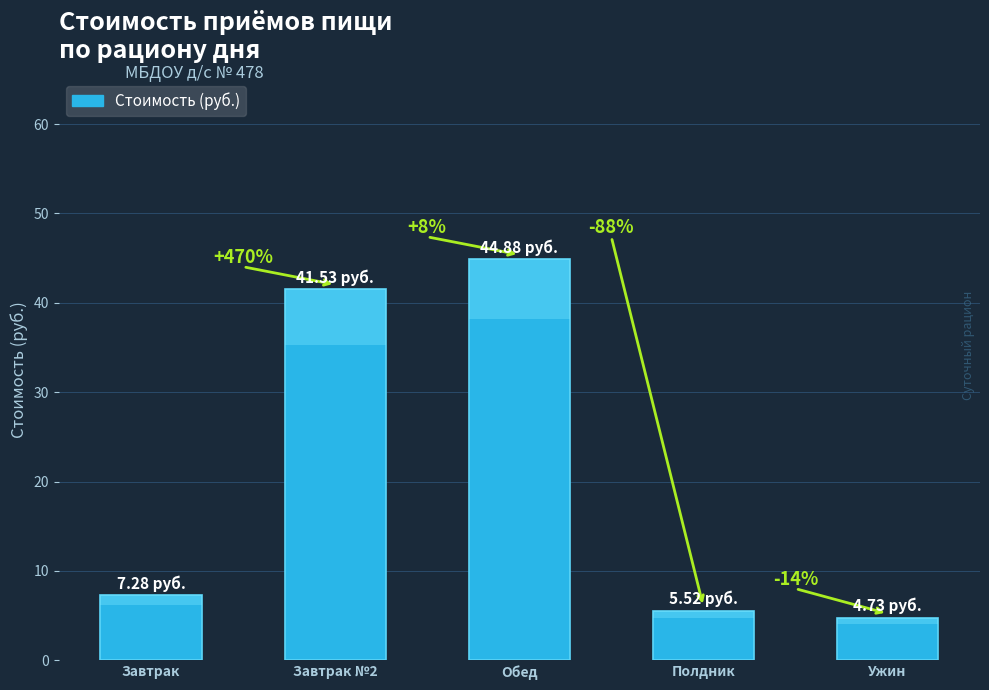

Which category has the lowest value across all series?

Ужин